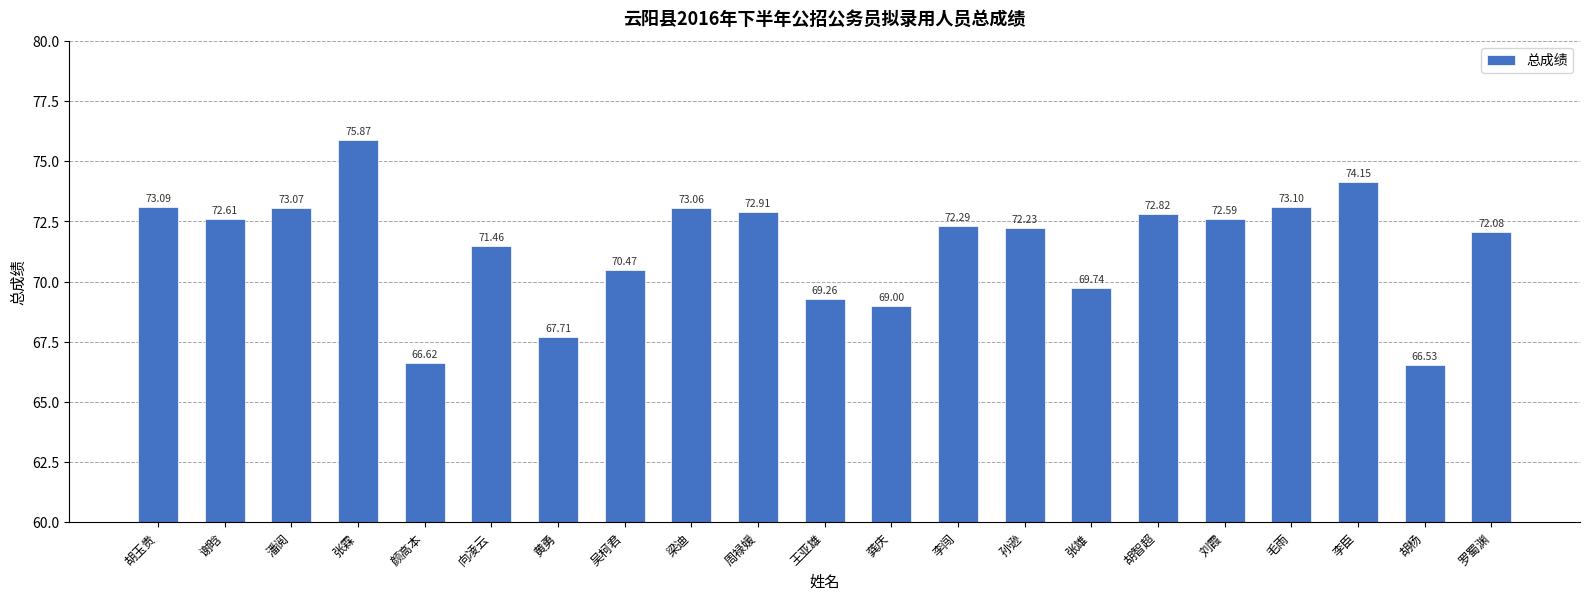

At which label is the value closest to 71?

向凌云